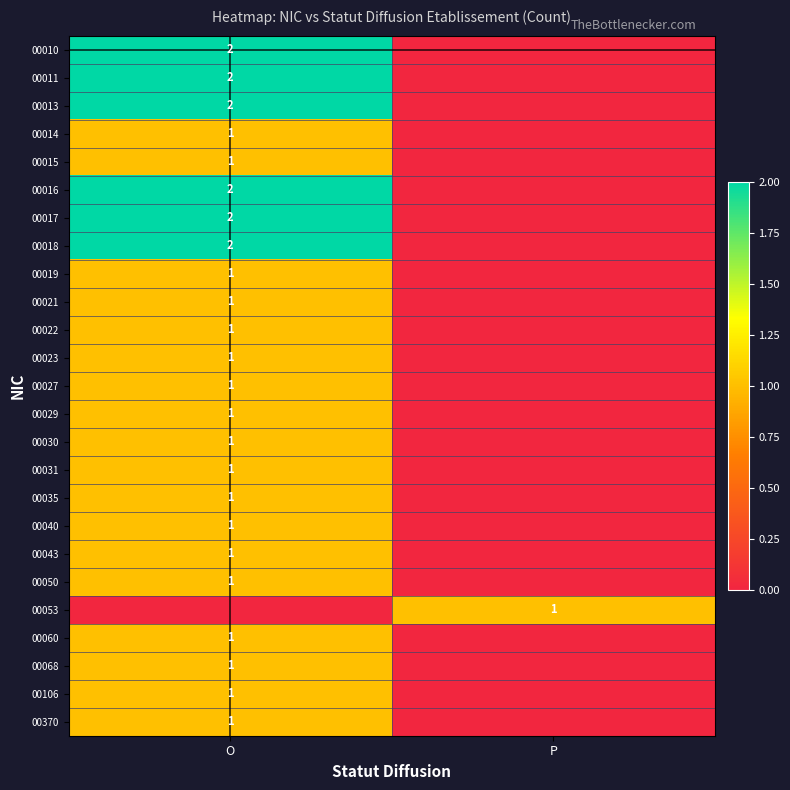

True or false: 00029 has a value of 1 at O.

True